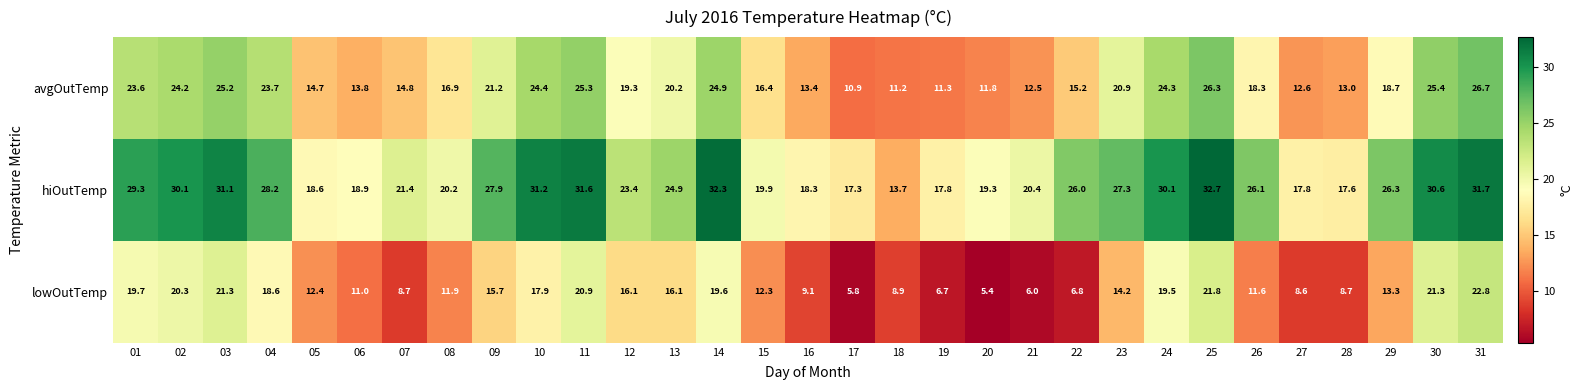

What is the maximum value shown in the chart?

32.7